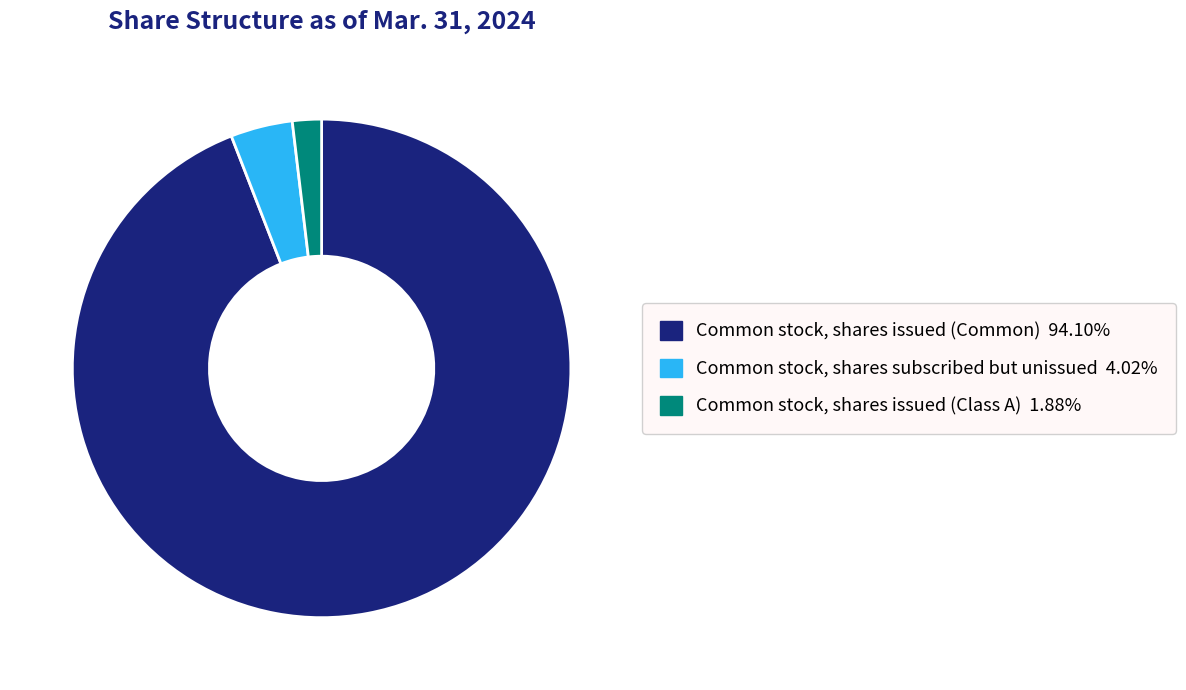

Count the number of slices in the pie.

3